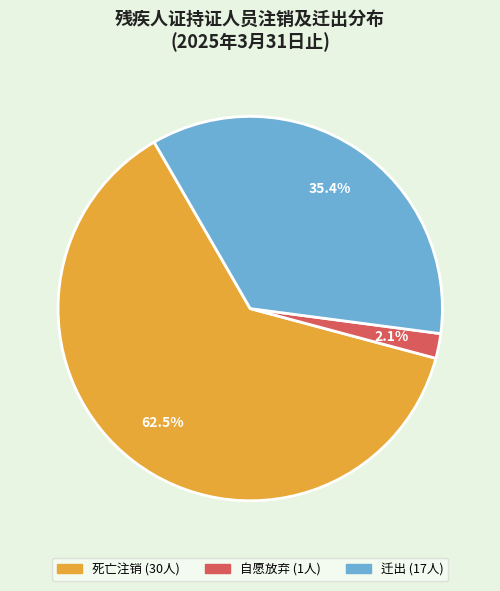

To the nearest percent, what percentage of the pie is 自愿放弃?

2%